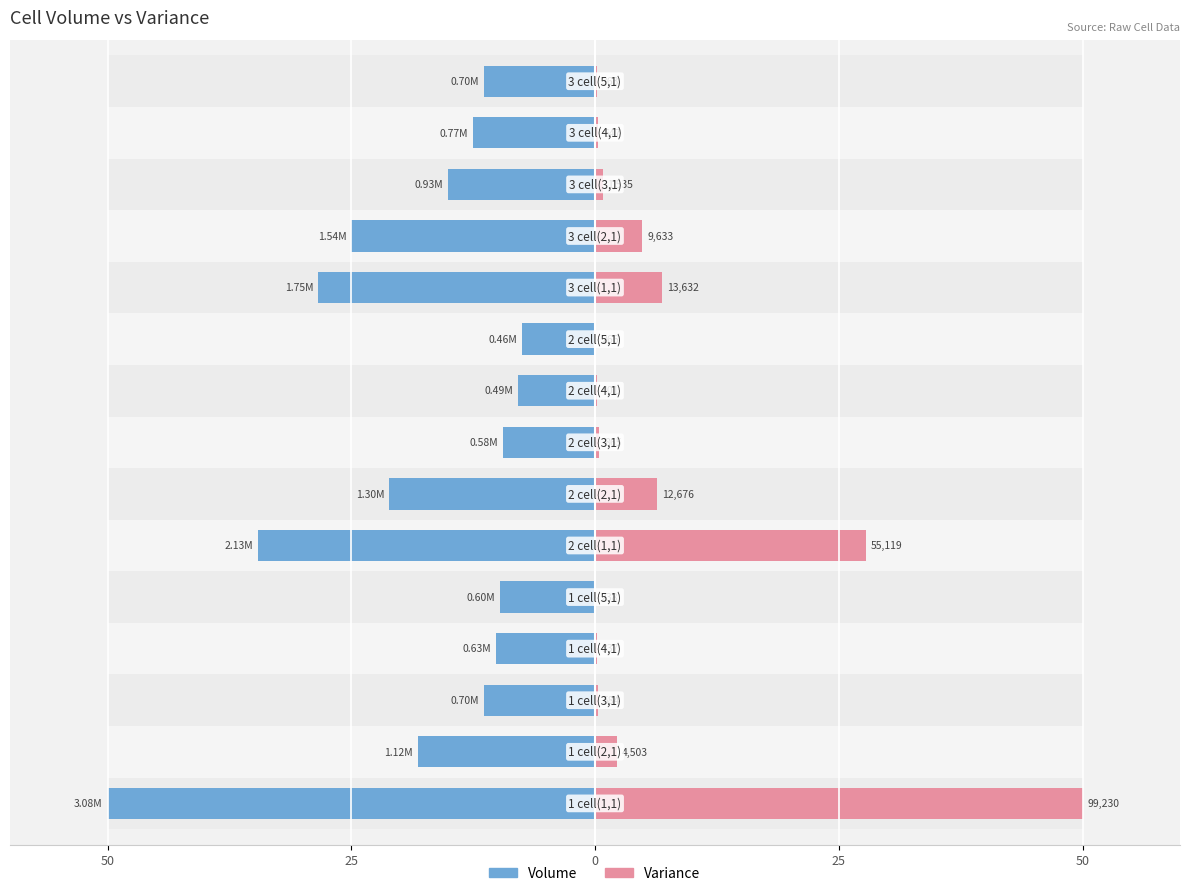

How many bars are there in total?

30